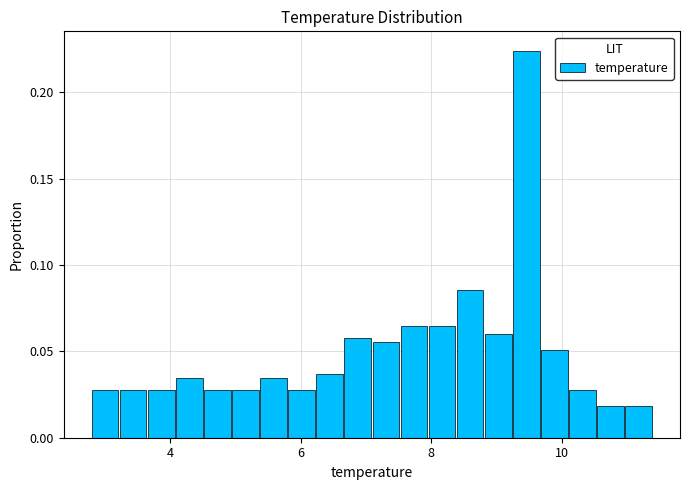

Read against the x-axis, roughly where is the centre of the tallest bar?

9.4